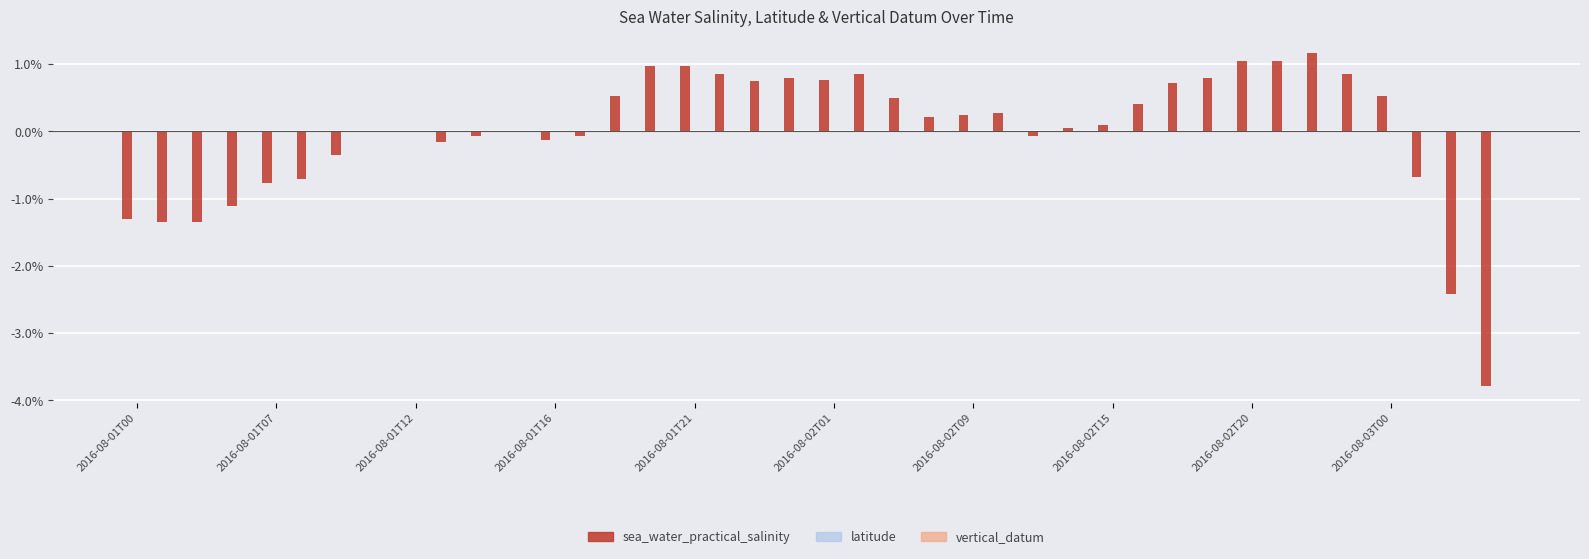

How many data points does each series have?

40